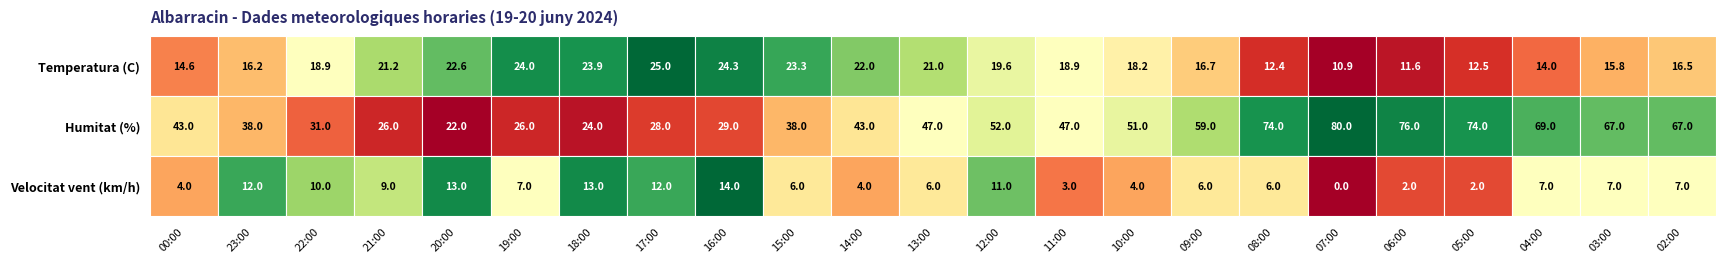

Rank the series by their maximum value, from highest to lowest.

Humitat, Temperatura, Velocitat_vent